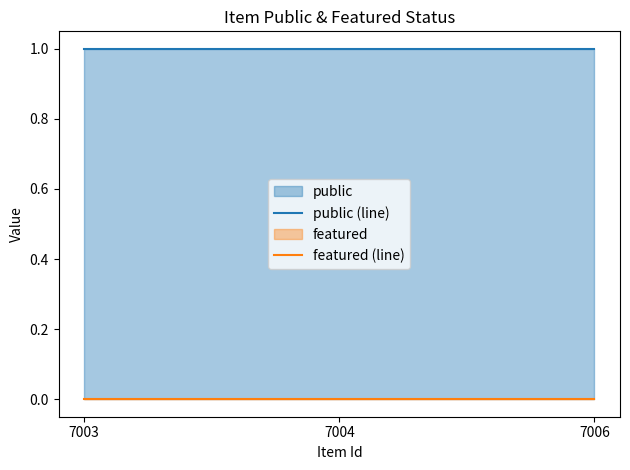

Is the value of public (line) at 7004 greater than the value of featured (line) at 7004?

Yes